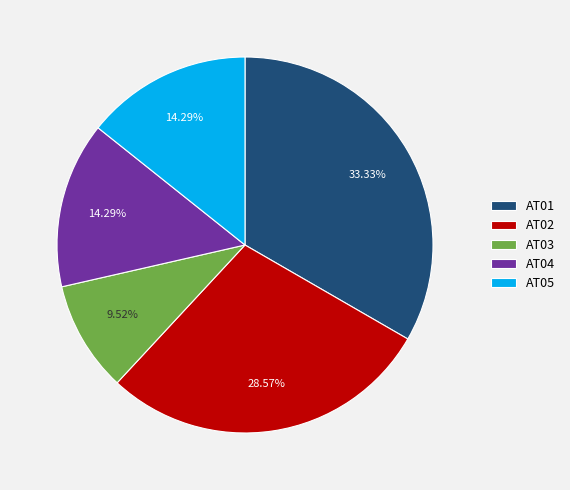

What is the ratio of the value at AT05 to the value at AT04?

1.0